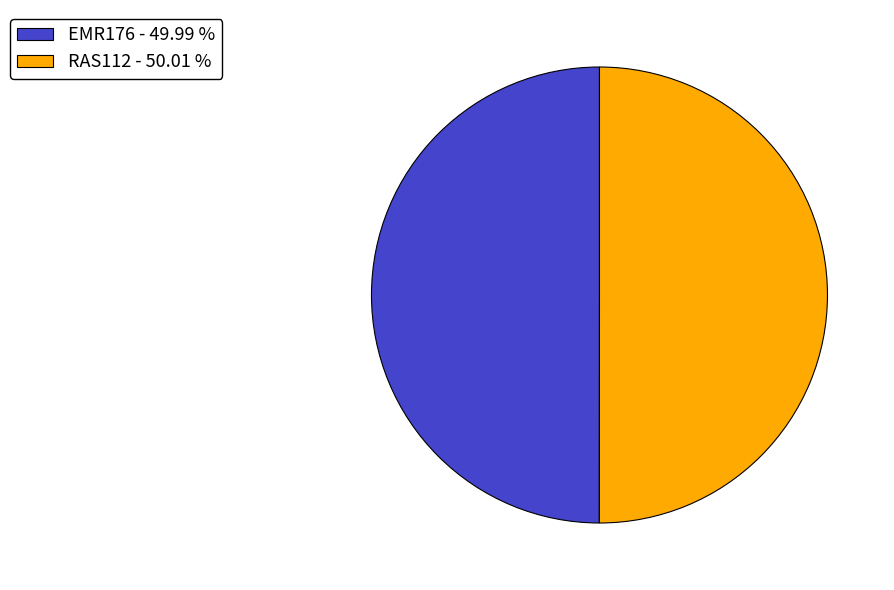

How many slices are in this pie chart?

2